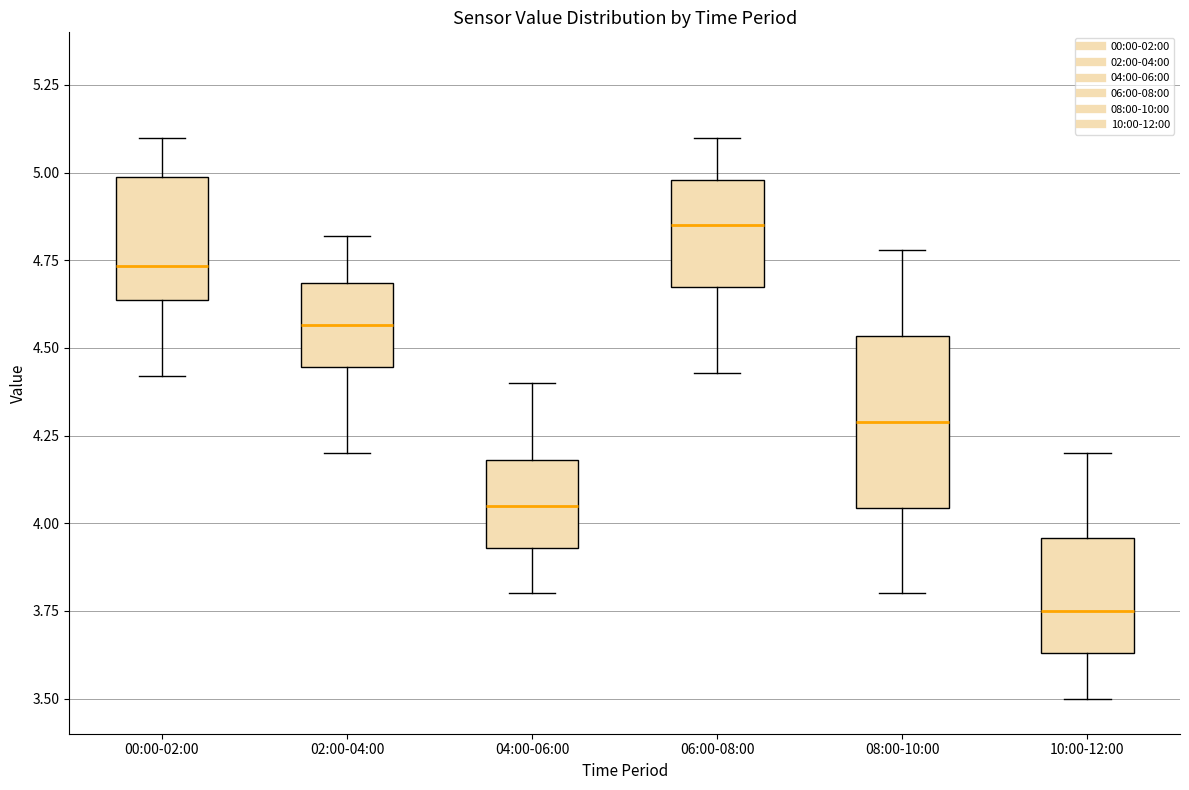

Reading left to right, read every box against the y-axis: the position of its median line, the range the box covers, and the ends of its whiskers. The values are not printed on the chart, so give them approximately, as read against the axis.

00:00-02:00: median 4.75, box 4.65 to 5.00, whiskers 4.40 to 5.10
02:00-04:00: median 4.55, box 4.45 to 4.70, whiskers 4.20 to 4.80
04:00-06:00: median 4.05, box 3.95 to 4.20, whiskers 3.80 to 4.40
06:00-08:00: median 4.85, box 4.65 to 5.00, whiskers 4.45 to 5.10
08:00-10:00: median 4.30, box 4.05 to 4.55, whiskers 3.80 to 4.80
10:00-12:00: median 3.75, box 3.65 to 3.95, whiskers 3.50 to 4.20